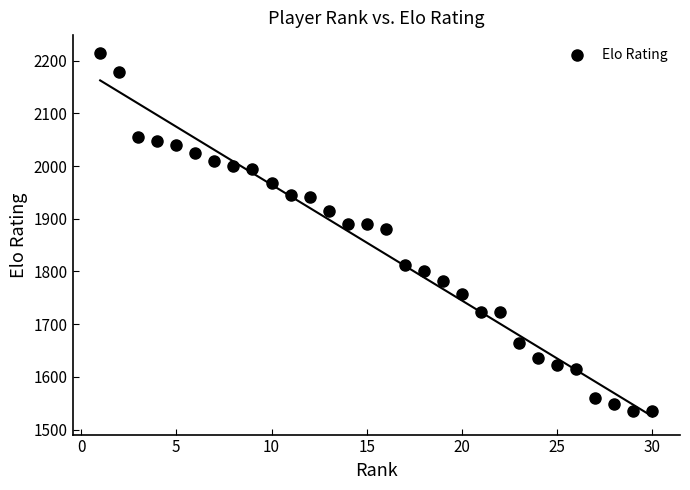

What is the range of Y values (max minus min)?

679